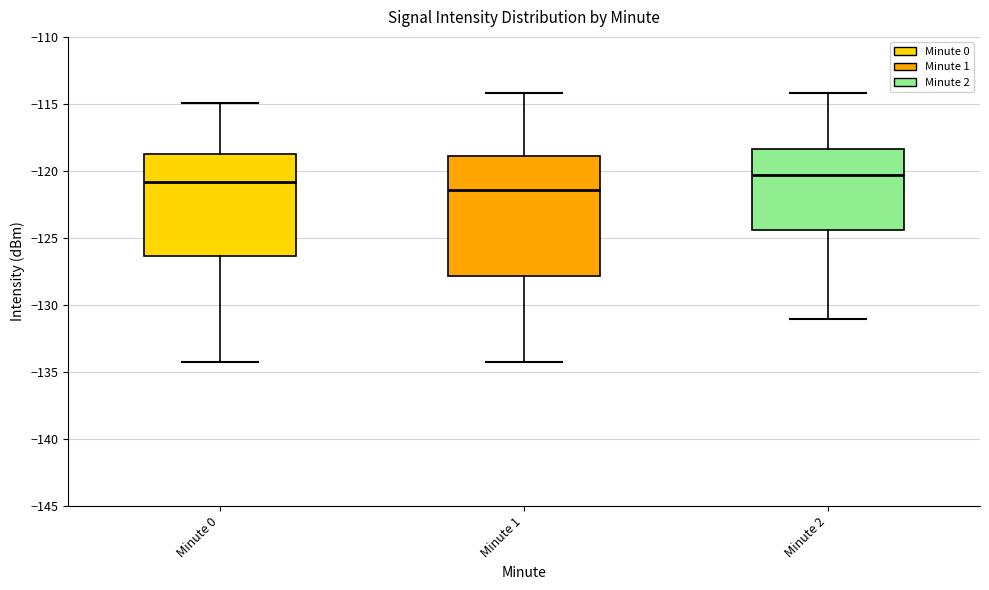

Reading left to right, transcribe this box plot: for each box, give where its median line is, the range the box spans, and where its two whiskers end, as read against the y-axis. The values are not printed on the chart, so give them approximately, as read against the axis.

Minute 0: median -121.0, box -126.5 to -118.5, whiskers -134.0 to -115.0
Minute 1: median -121.5, box -128.0 to -119.0, whiskers -134.0 to -114.0
Minute 2: median -120.5, box -124.5 to -118.5, whiskers -131.0 to -114.0